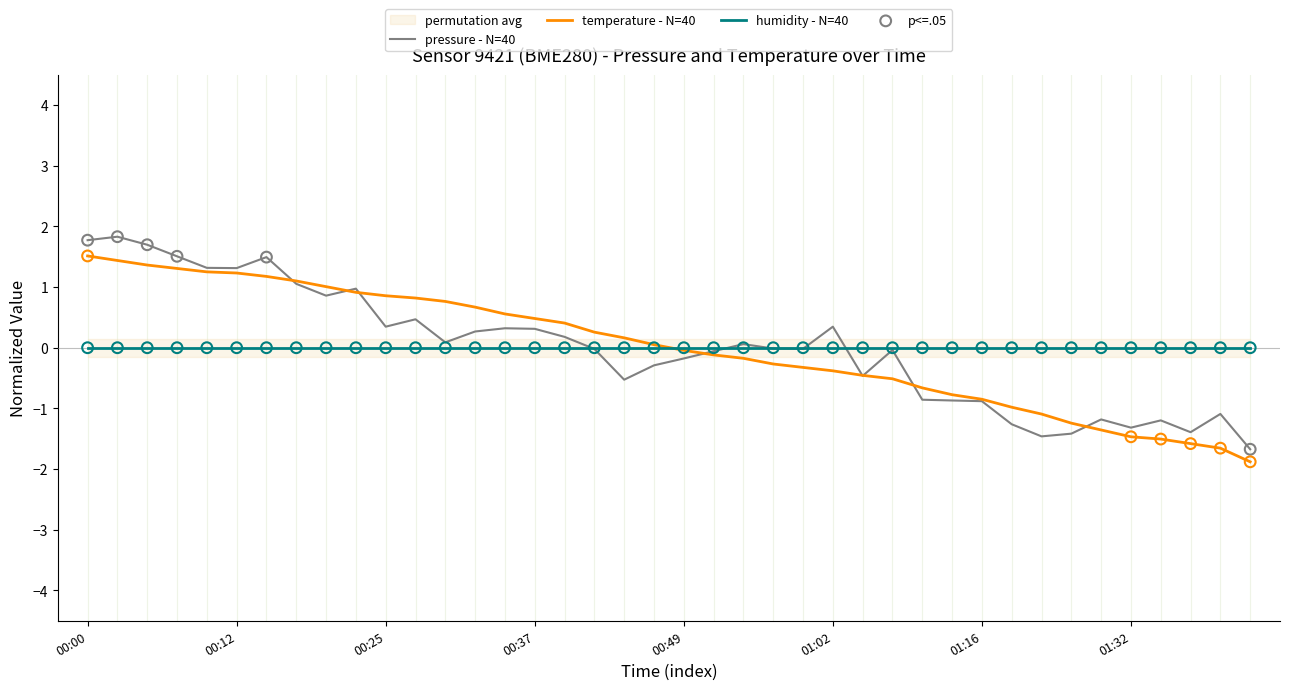

At how many categories does at least one series exceed 1?

9